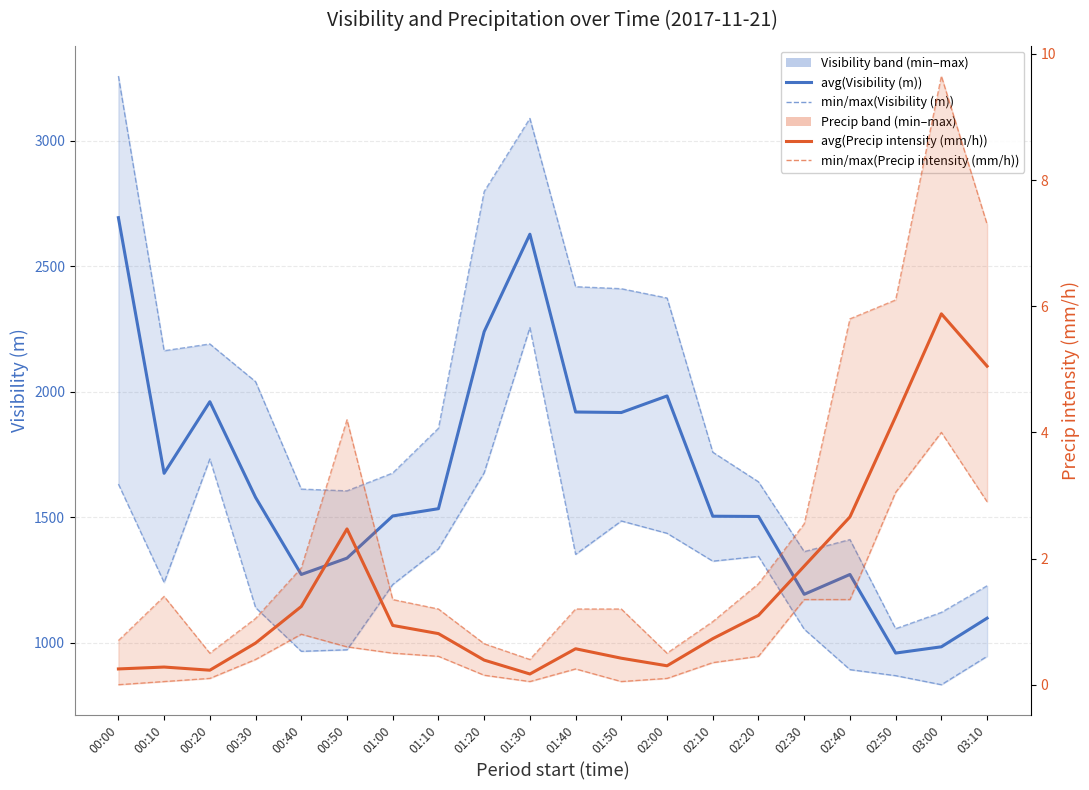

At which category does the chart reach its peak across all series?

00:00